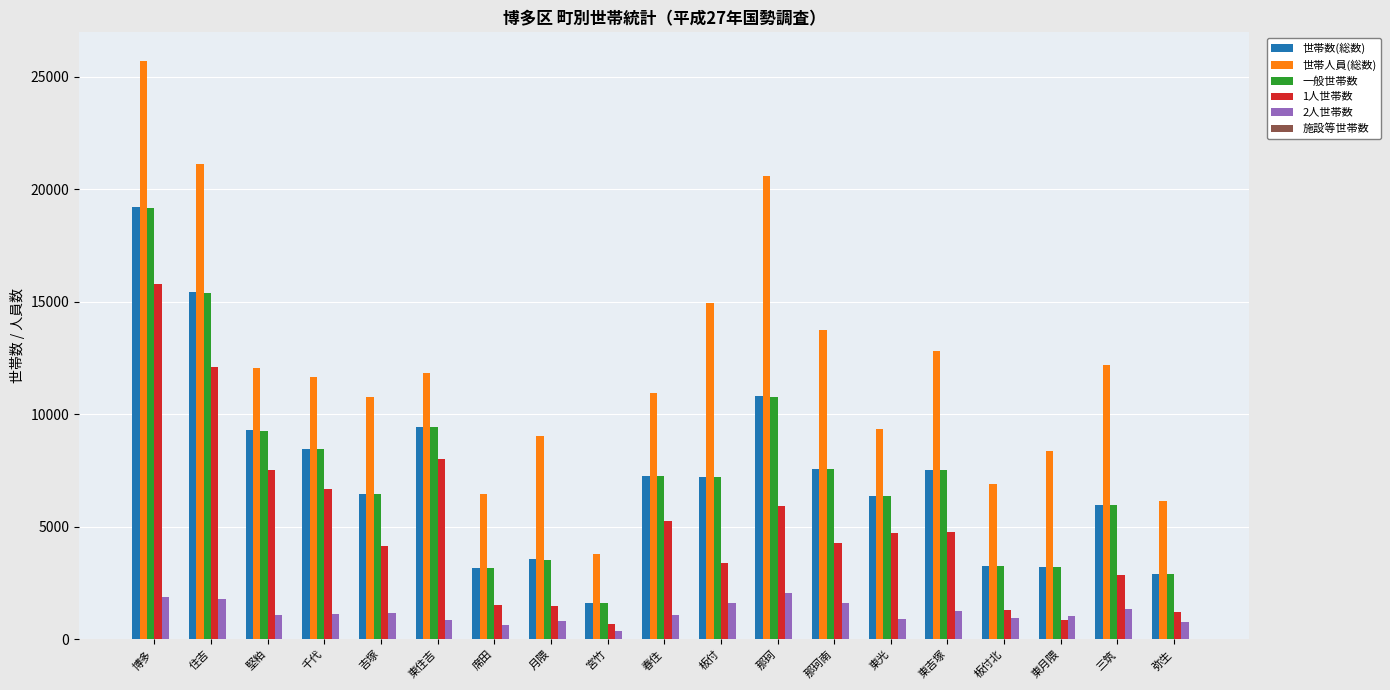

What is the sum of all 世帯数(総数) values?

138832